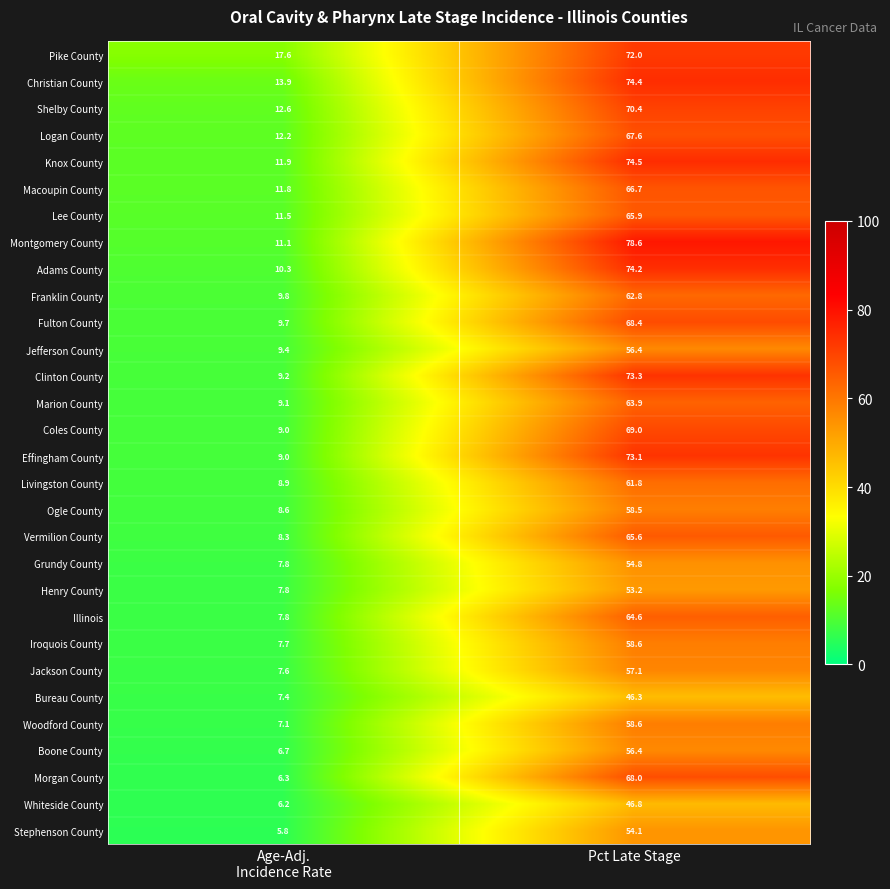

At which label does Illinois first exceed 64?

Pct Late Stage